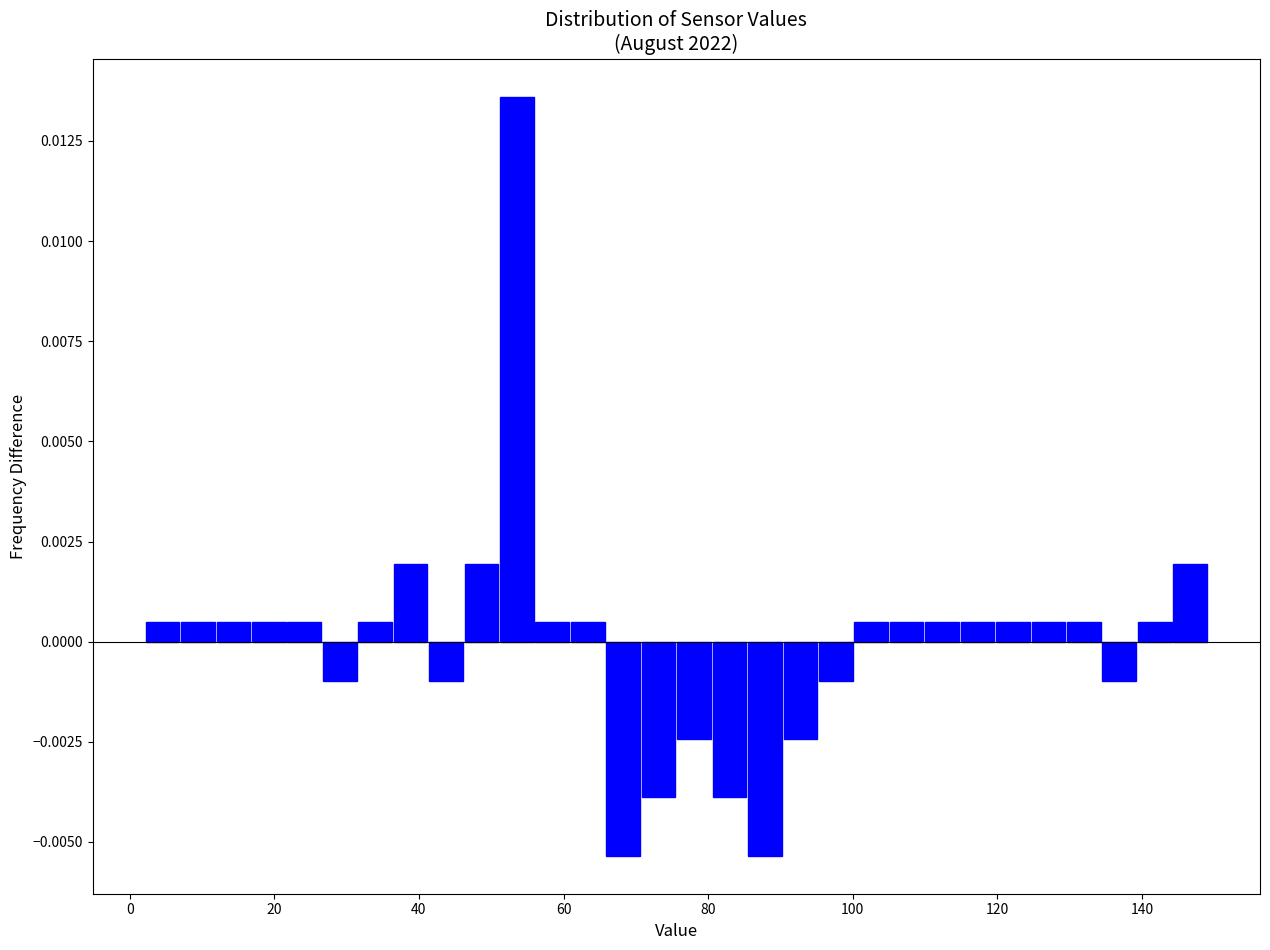

Around what value on the x-axis is the tallest bar? Give the approximate position of its centre, as read against the axis.

54